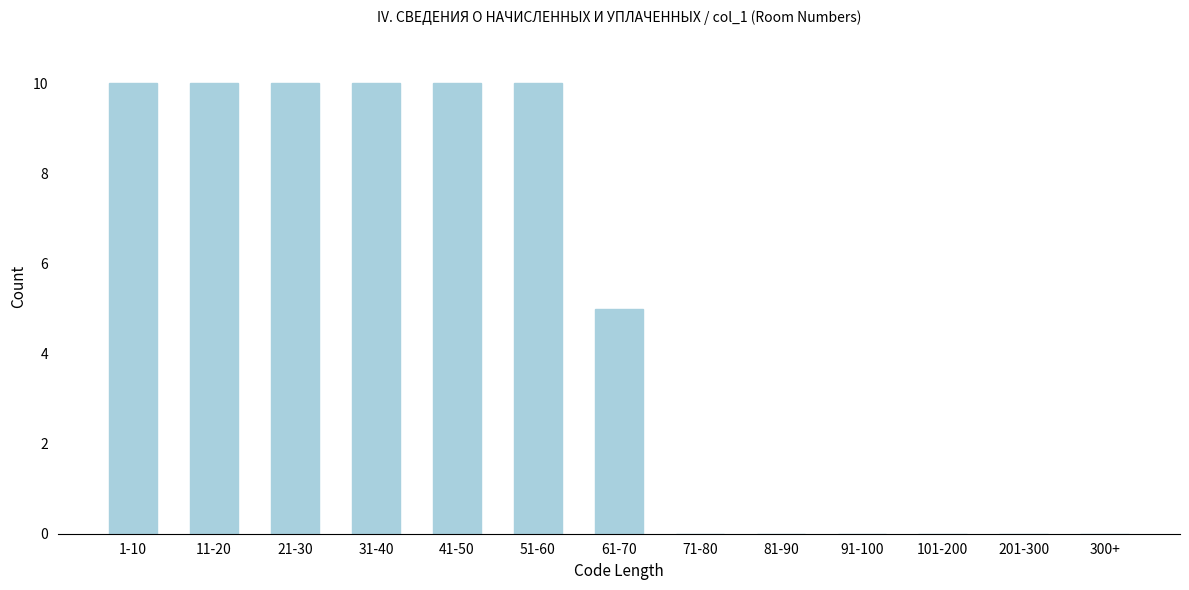

Reading right to left, extract all data points from this chart.

300+=0	201-300=0	101-200=0	91-100=0	81-90=0	71-80=0	61-70=5	51-60=10	41-50=10	31-40=10	21-30=10	11-20=10	1-10=10